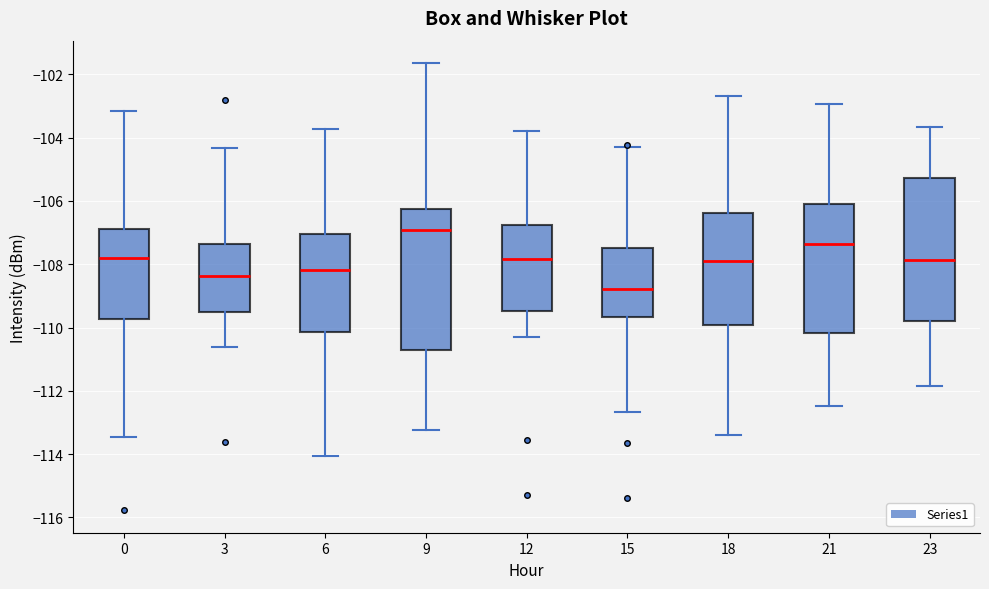

Reading left to right, read every box against the y-axis: the position of its median line, the range the box covers, and the ends of its whiskers. The values are not printed on the chart, so give them approximately, as read against the axis.

0: median -107.8, box -109.8 to -106.8, whiskers -113.4 to -103.2
3: median -108.4, box -109.6 to -107.4, whiskers -110.6 to -104.4
6: median -108.2, box -110.2 to -107.0, whiskers -114.0 to -103.8
9: median -107.0, box -110.6 to -106.2, whiskers -113.2 to -101.6
12: median -107.8, box -109.4 to -106.8, whiskers -110.2 to -103.8
15: median -108.8, box -109.6 to -107.4, whiskers -112.6 to -104.4
18: median -107.8, box -110.0 to -106.4, whiskers -113.4 to -102.6
21: median -107.4, box -110.2 to -106.0, whiskers -112.4 to -103.0
23: median -107.8, box -109.8 to -105.2, whiskers -111.8 to -103.6